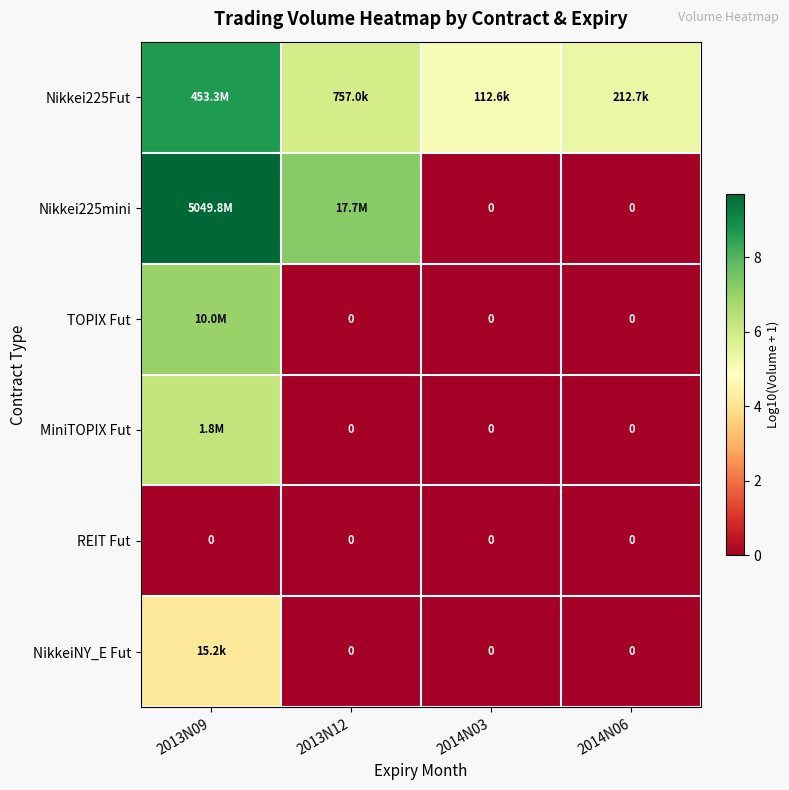

List the series in order of their peak value, lowest first.

REIT Fut, NikkeiNY_E Fut, MiniTOPIX Fut, TOPIX Fut, Nikkei225Fut, Nikkei225mini